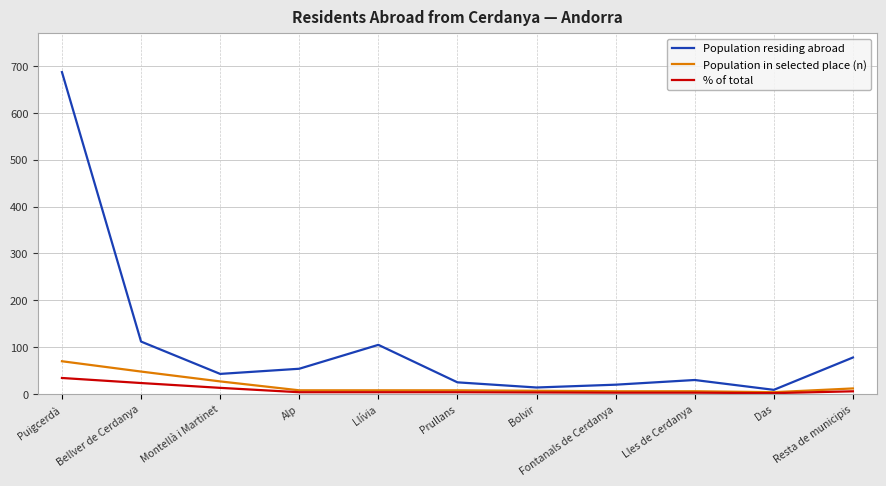

At which category is the sum across all series the highest?

Puigcerdà